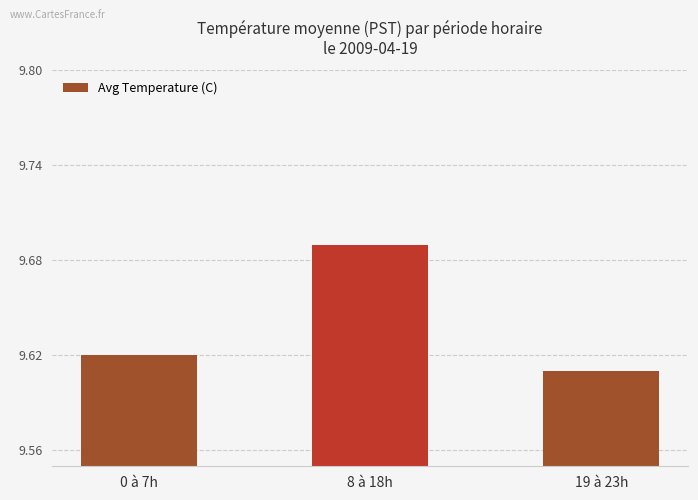

Rank the categories by value from highest to lowest.

8 à 18h, 0 à 7h, 19 à 23h